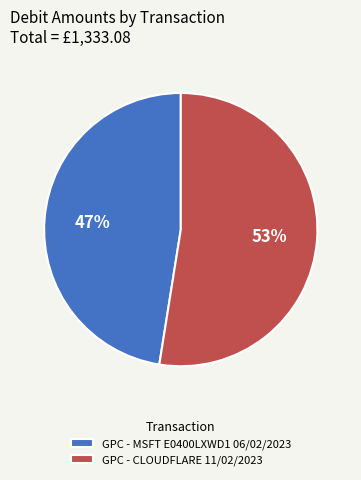

To the nearest percent, what portion does GPC - CLOUDFLARE 11/02/2023 represent?

53%